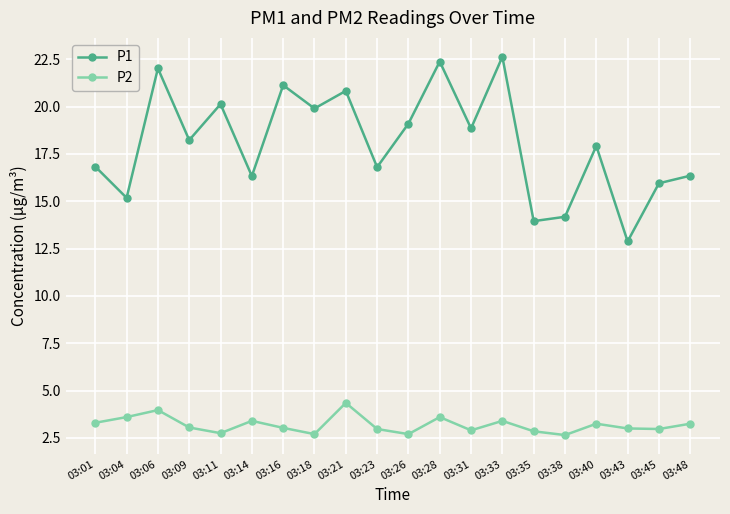

What is the difference between the P2 values at 03:21 and 03:38?

1.7